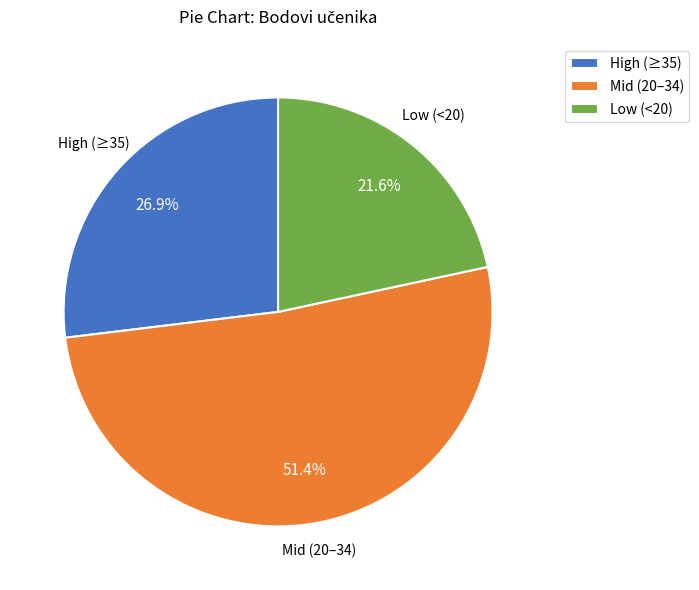

To the nearest percent, what is the average slice percentage?

33%